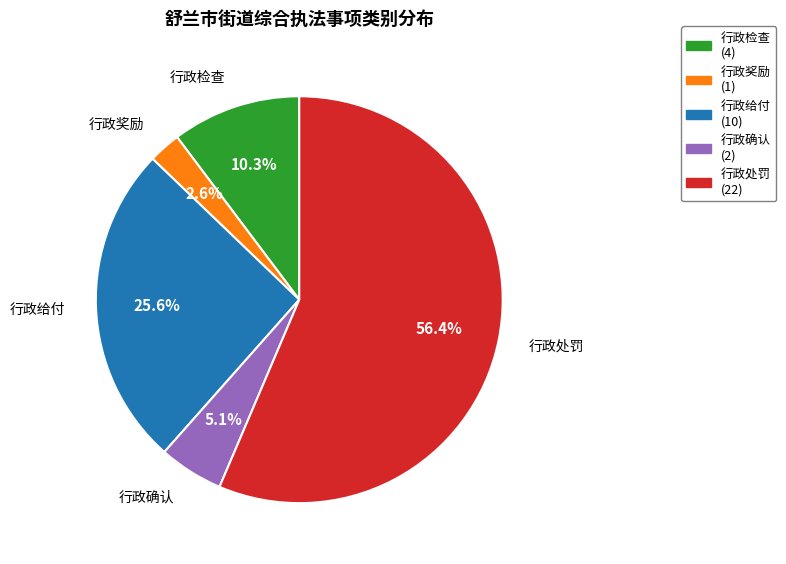

The 行政处罚 slice represents 56% of the pie. True or false?

True